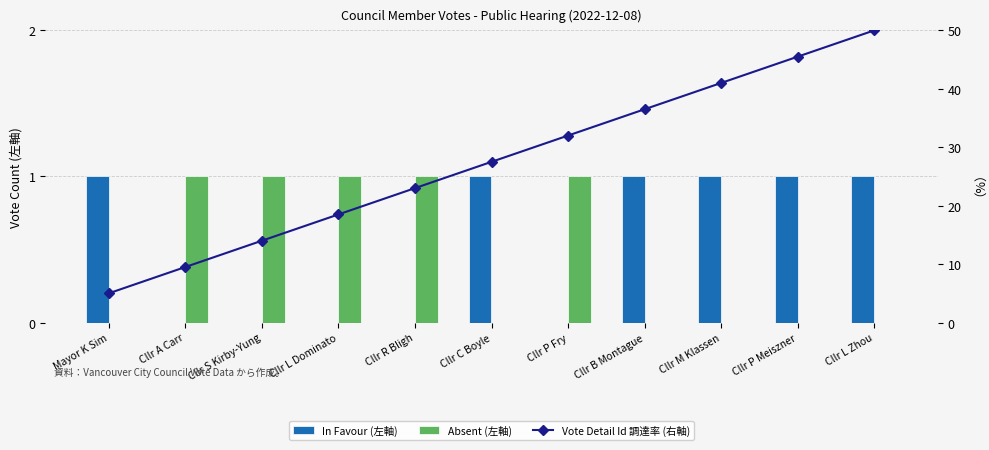

List the series in order of their peak value, lowest first.

In Favour (左軸), Absent (左軸), Vote Detail Id 調達率 (右軸)